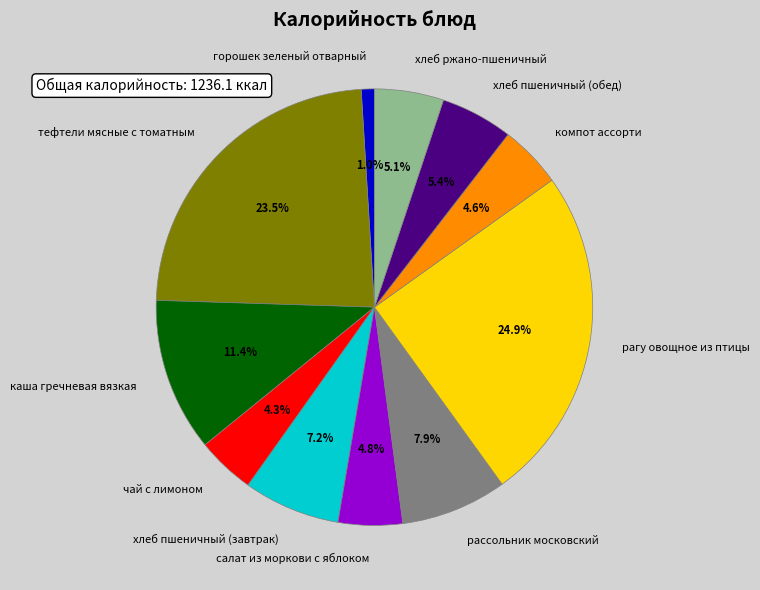

To the nearest percent, what is the difference between the largest and smallest slice percentages?

24%